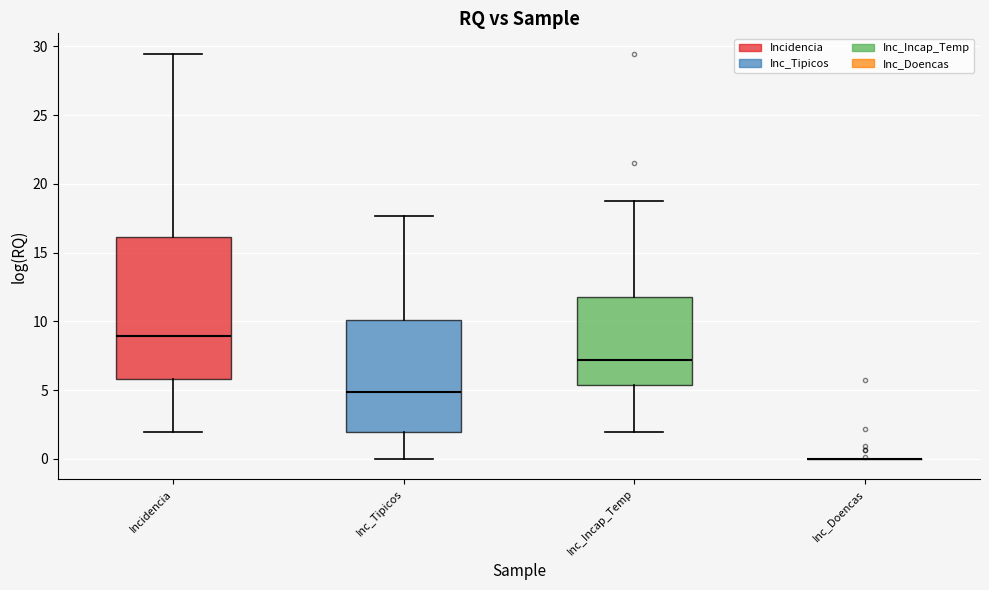

Reading left to right, read every box against the y-axis: the position of its median line, the range the box covers, and the ends of its whiskers. The values are not printed on the chart, so give them approximately, as read against the axis.

Incidencia: median 9.0, box 6.0 to 16.0, whiskers 2.0 to 29.5
Inc_Tipicos: median 5.0, box 2.0 to 10.0, whiskers 0.0 to 17.5
Inc_Incap_Temp: median 7.0, box 5.5 to 12.0, whiskers 2.0 to 18.5
Inc_Doencas: box collapsed to a line at 0.0, whiskers 0.0 to 0.0